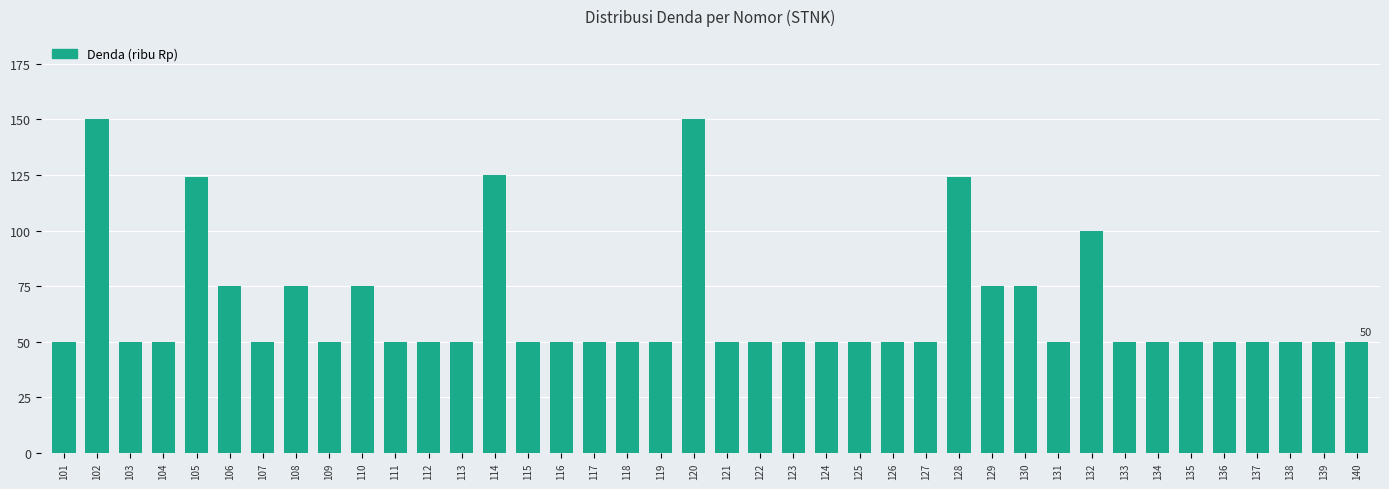

At which label is the value closest to 100?

132